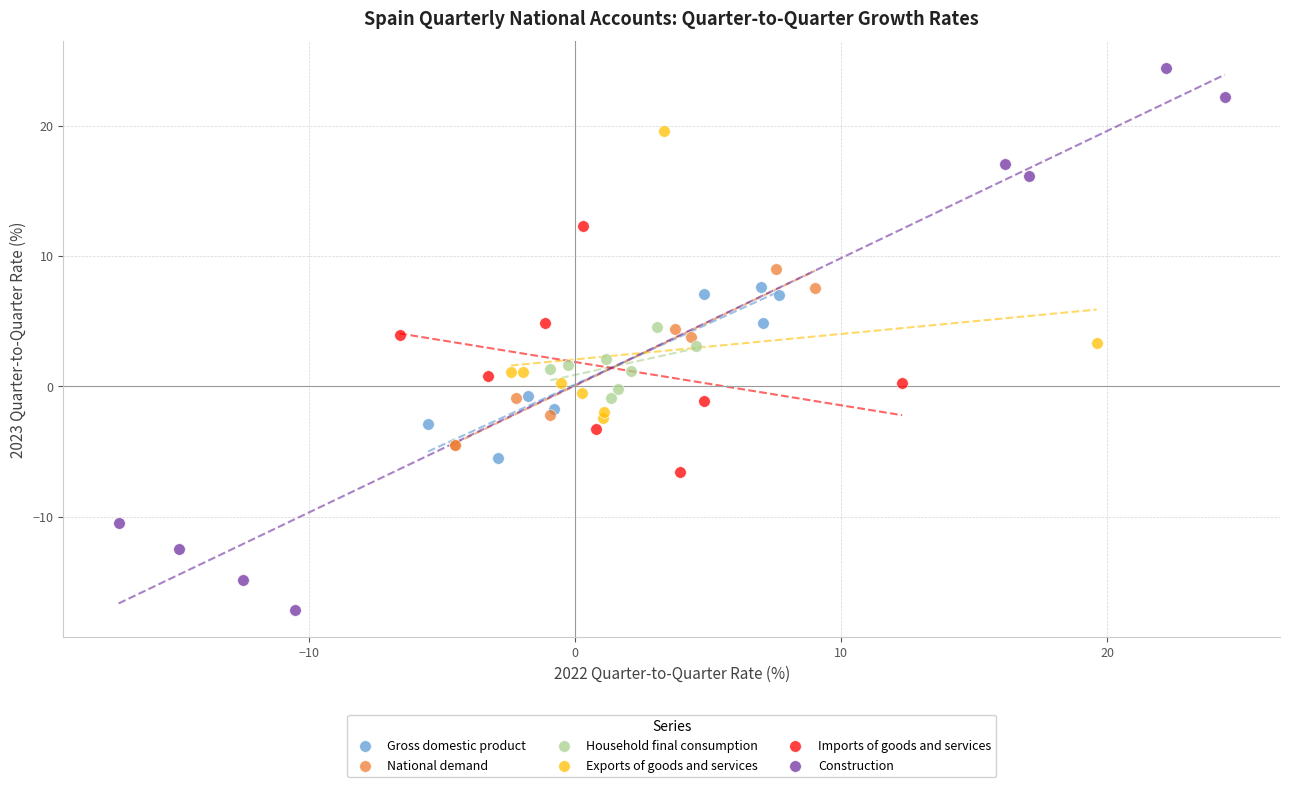

Which series has the largest Y range (max minus min)?

Construction